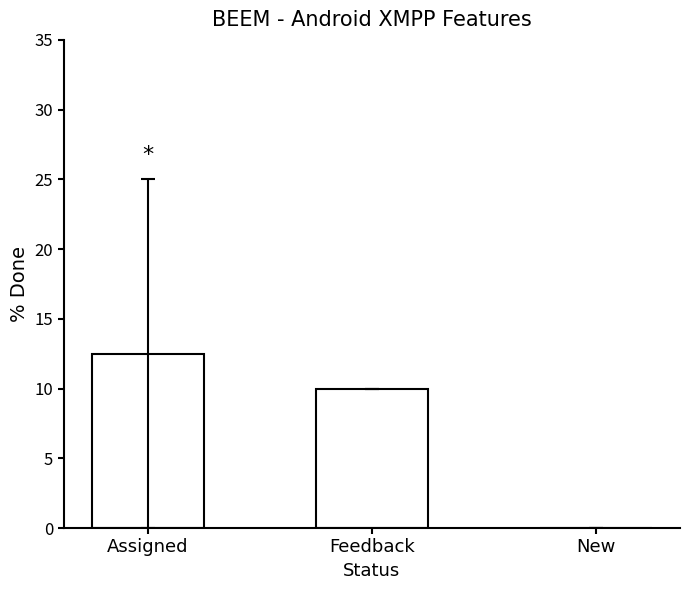

How many positive values are there?

2